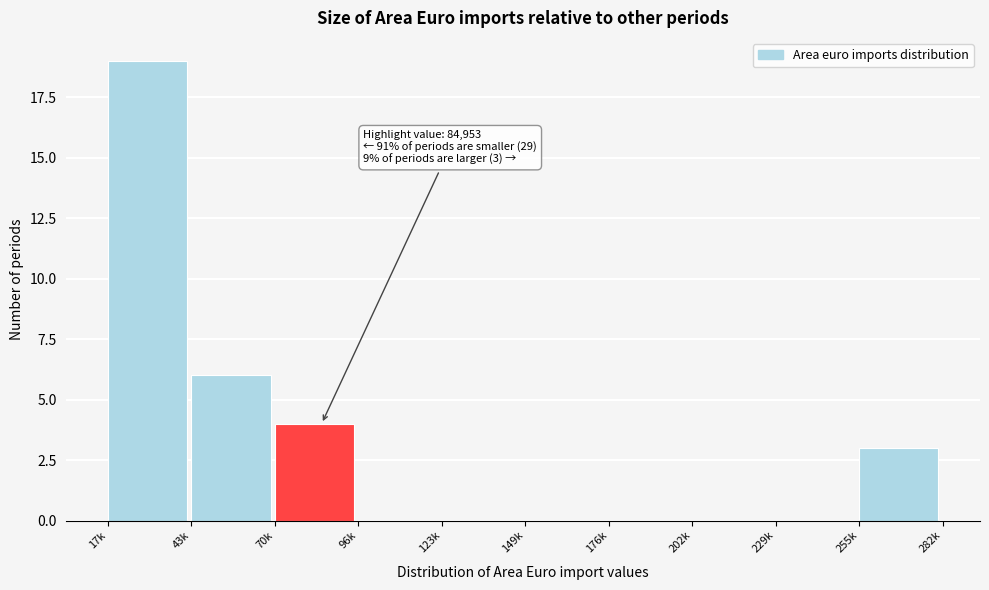

Reading left to right, what are all the values shown in this chart?

17k=19	43k=6	70k=4	96k=0	123k=0	149k=0	176k=0	202k=0	229k=0	255k=3